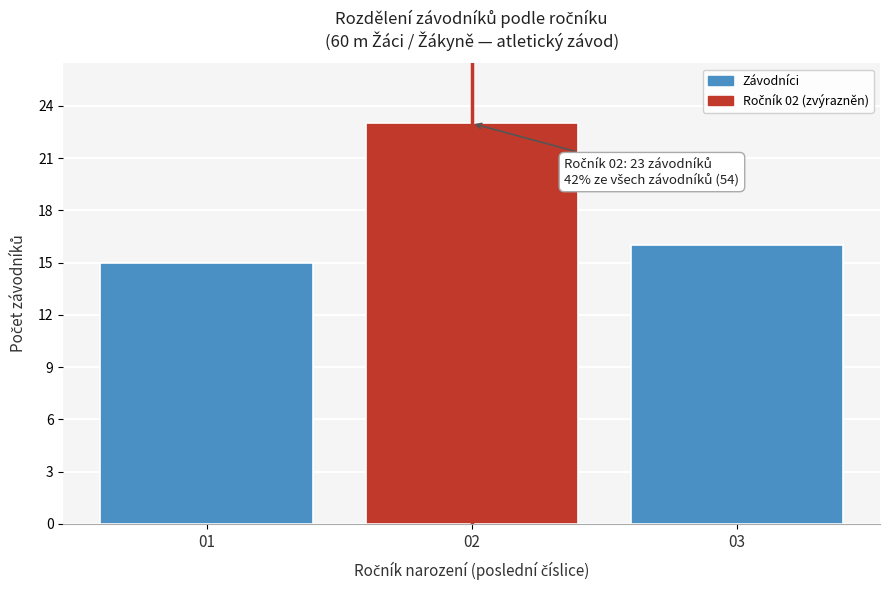

Reading left to right, list all the values displayed in this chart.

01=15	02=23	03=16